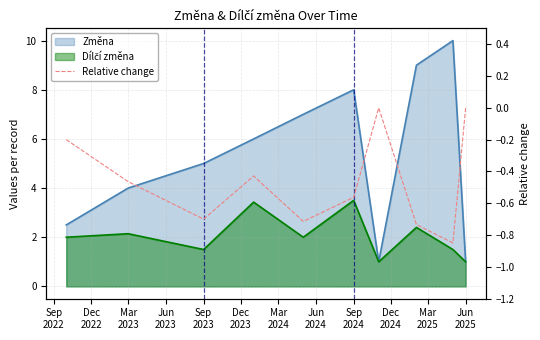

What is the label of the 6th point from the left?

Sep 2024